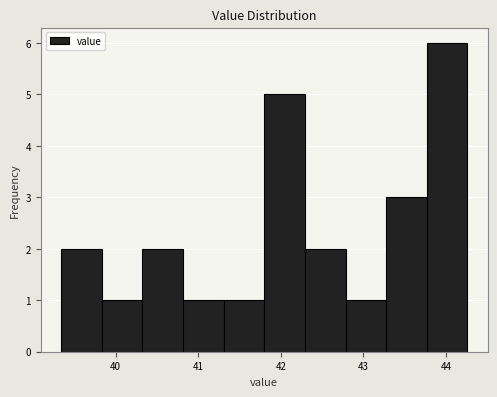

How tall is the bar that spans 41.3 to 41.8 on the x-axis? Neither the bar edges nor the heights are printed on the chart, so give them approximately, as read against the axes.

1